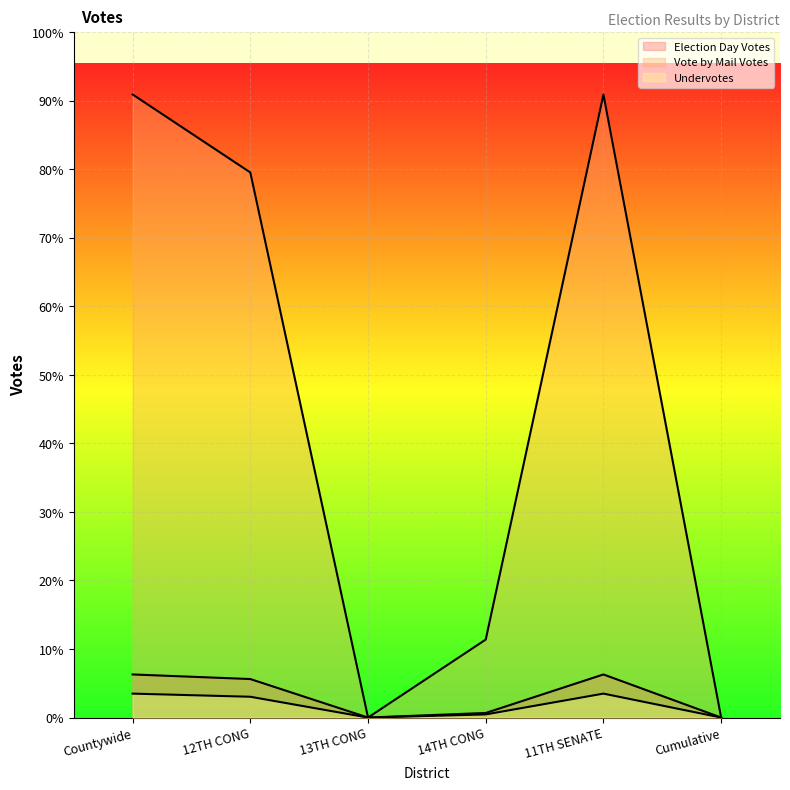

What are all the series names shown in the legend?

Election Day Votes, Vote by Mail Votes, Undervotes